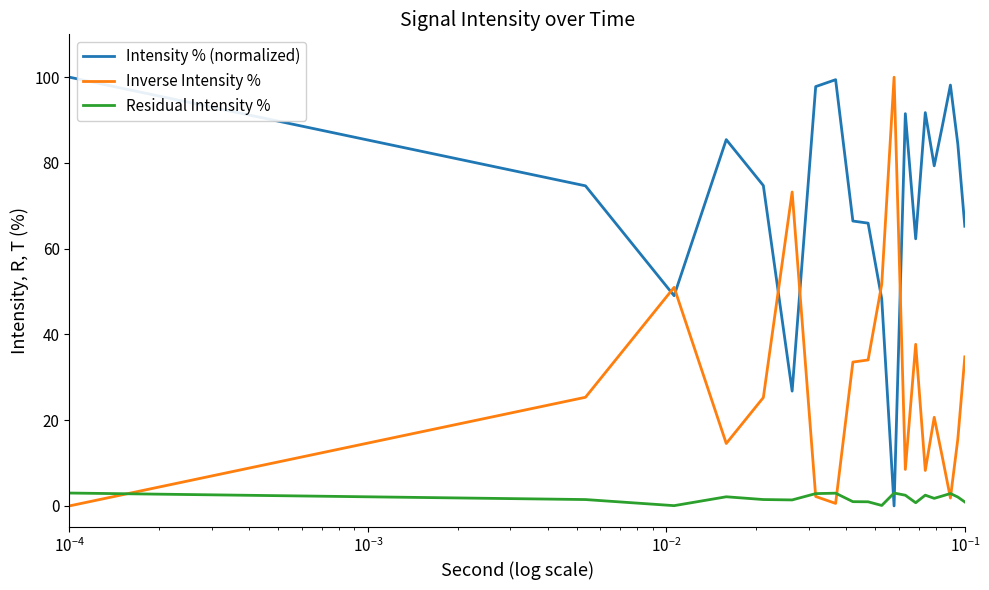

What is the difference between the second highest and minimum values in the Inverse Intensity % series?

73.2